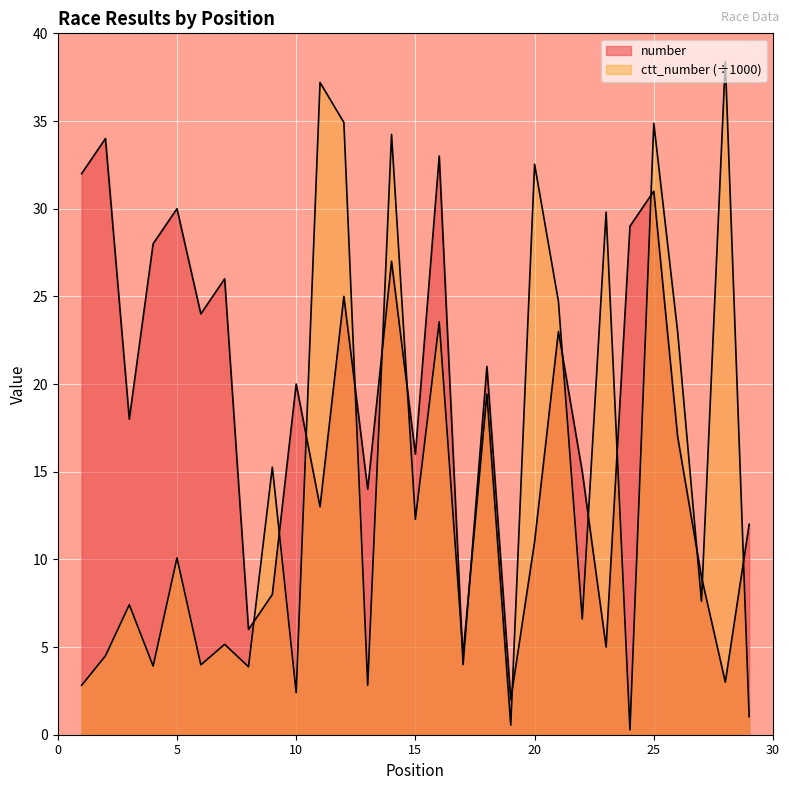

True or false: ctt_number has more than 1 points higher than both neighbors.

True